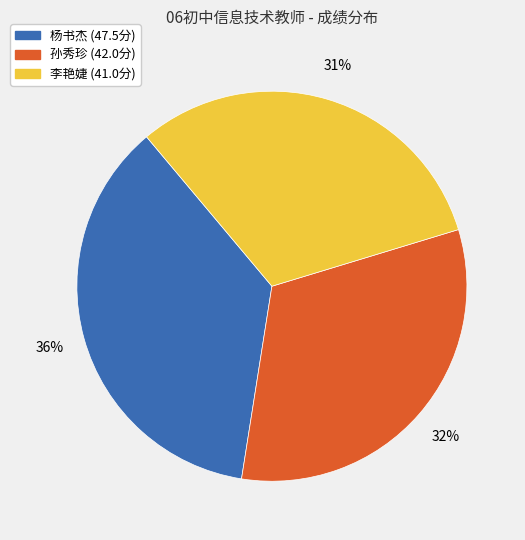

How many segments does this pie chart have?

3